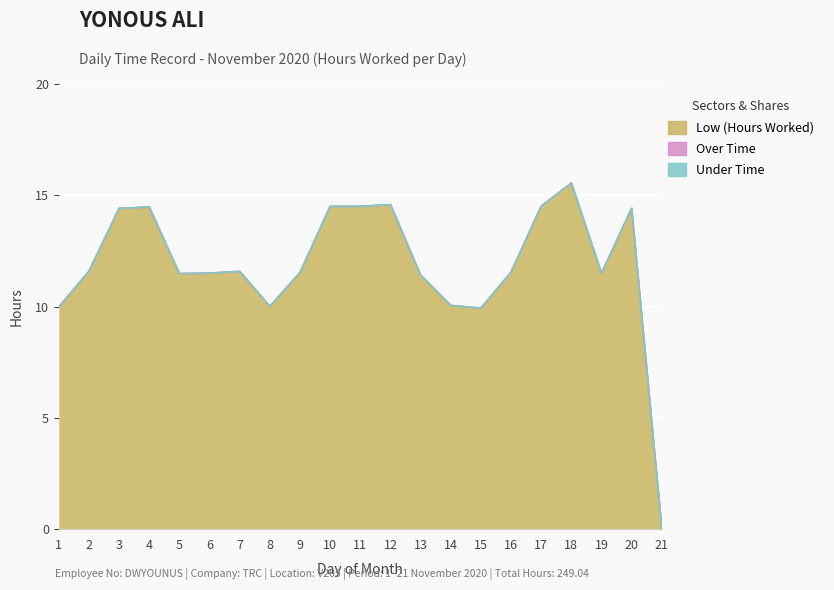

Between 11 and 19, which series saw the biggest shift?

Low (Hours Worked)